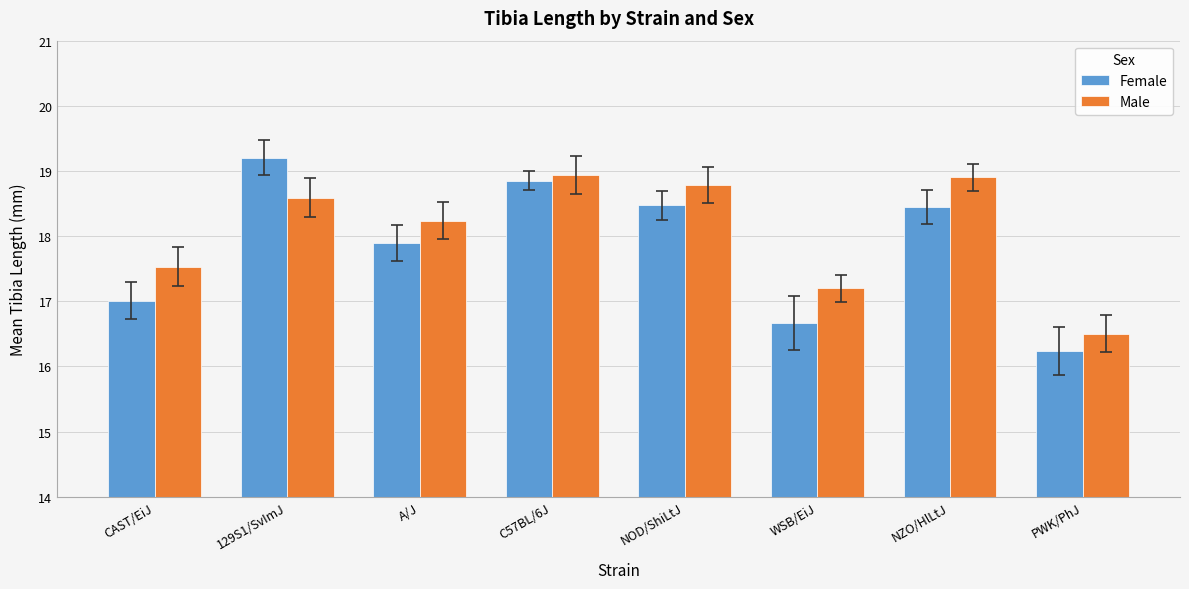

At which label does Female first exceed 18?

129S1/SvImJ